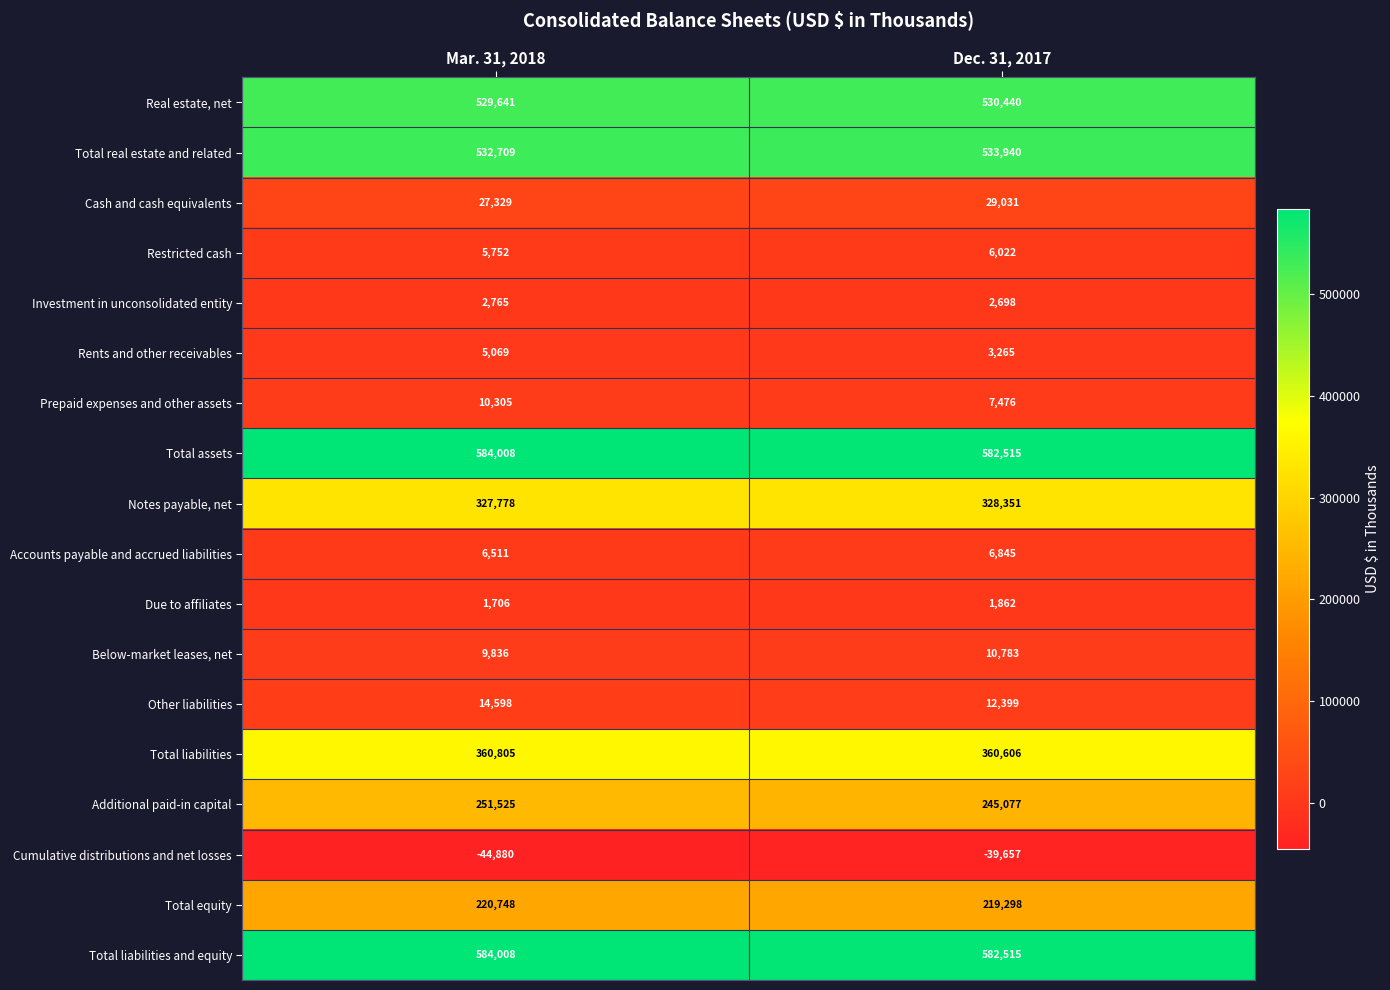

The value of Additional paid-in capital at Mar. 31, 2018 is 251525. True or false?

True